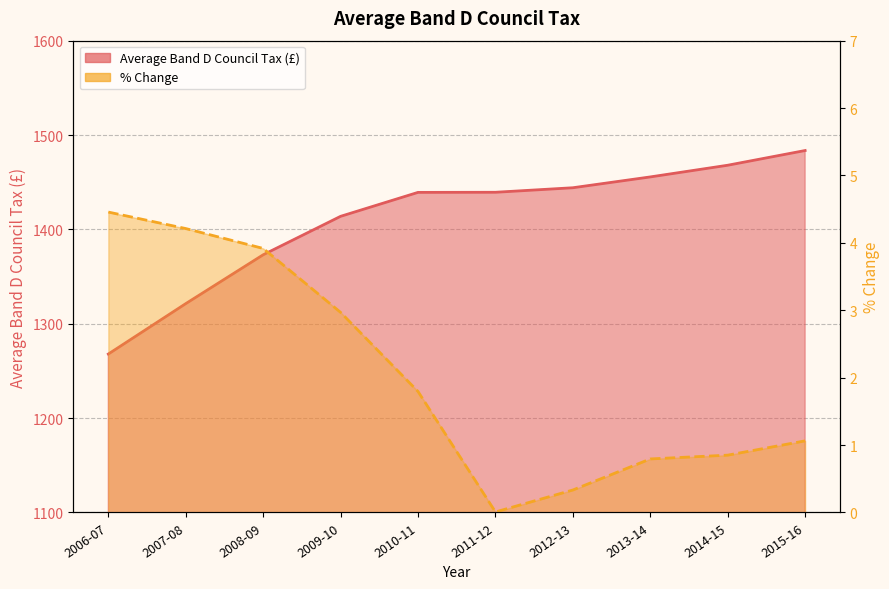

What are all the series names shown in the legend?

Average Band D Council Tax (£), % Change